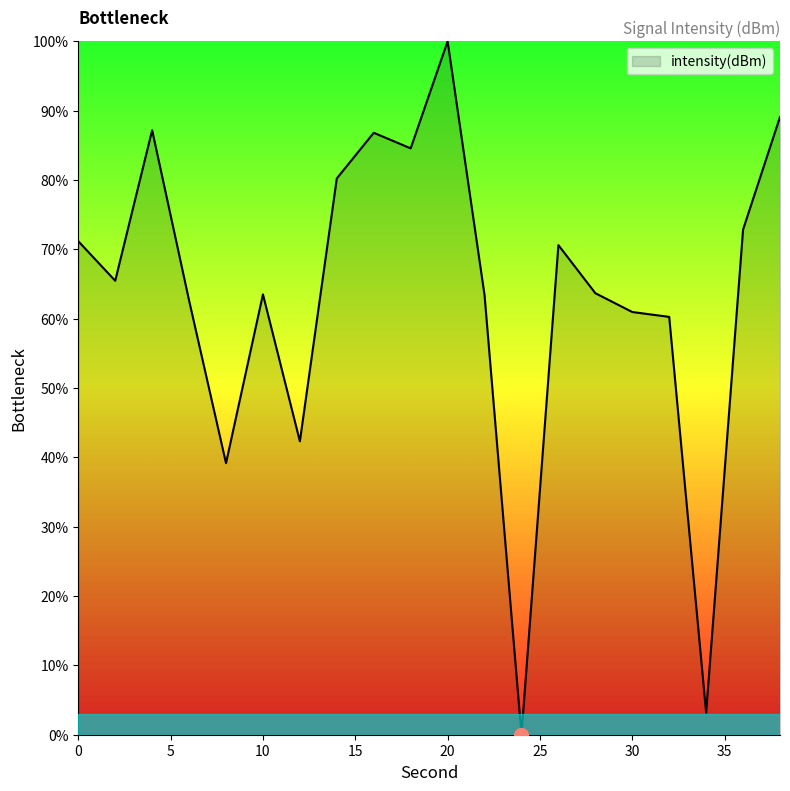

What is the greatest value displayed?

100.0